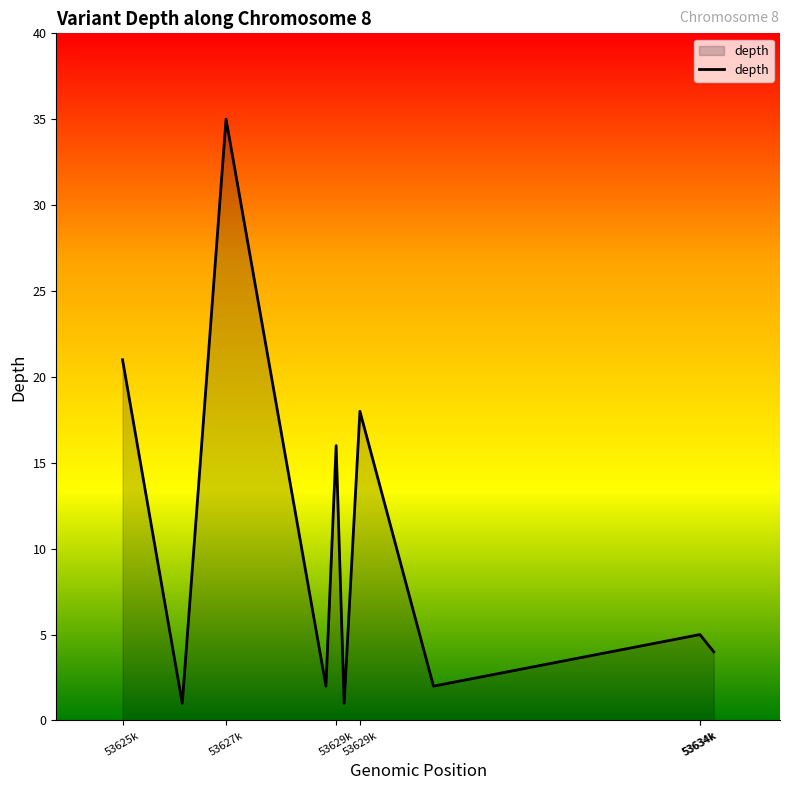

What is the difference between the maximum and minimum values?

34